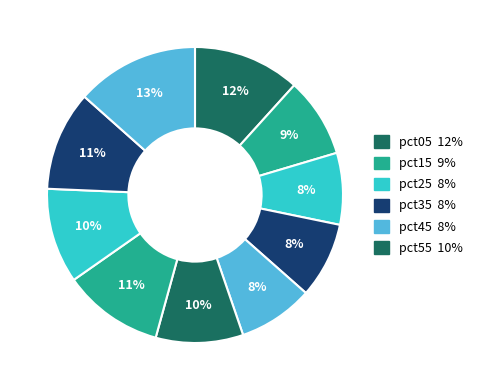

How many slices are in this pie chart?

10